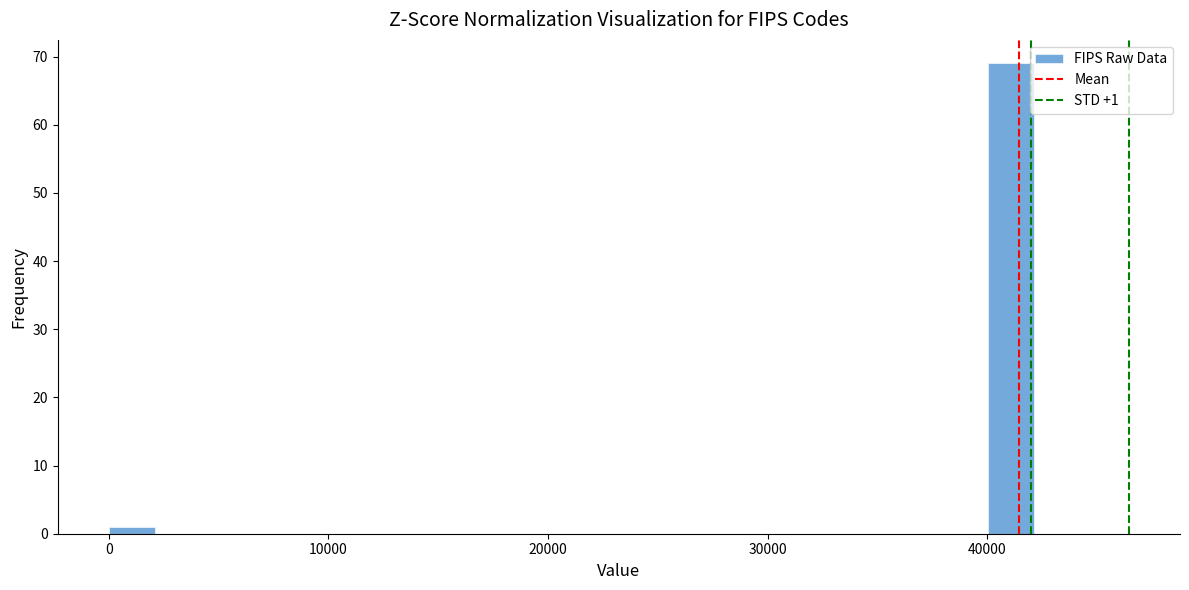

Read against the x-axis, roughly where is the centre of the tallest bar?

41000